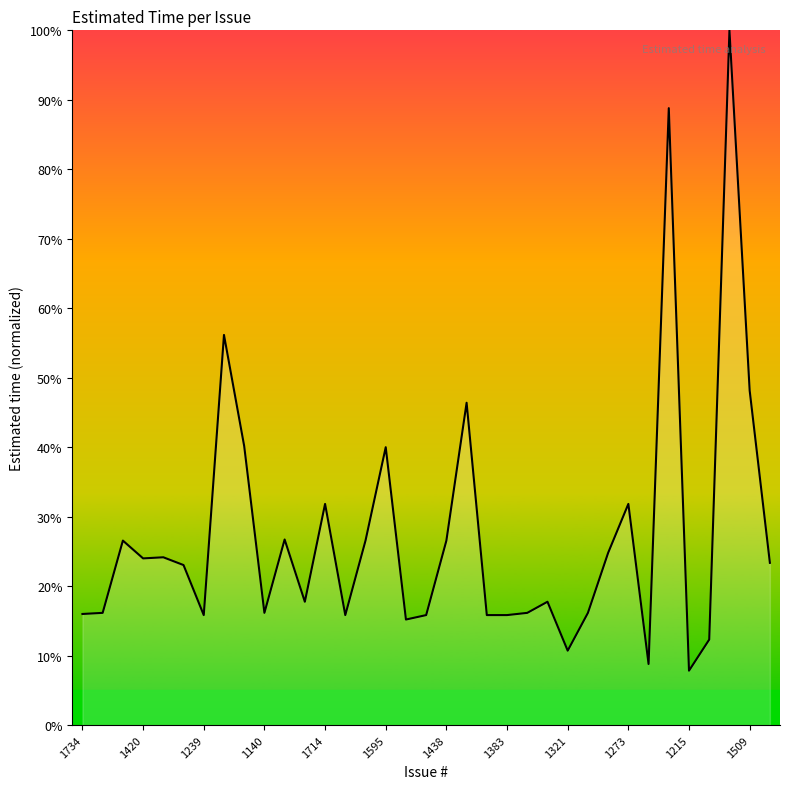

What is the difference between the maximum and minimum values?

92.2